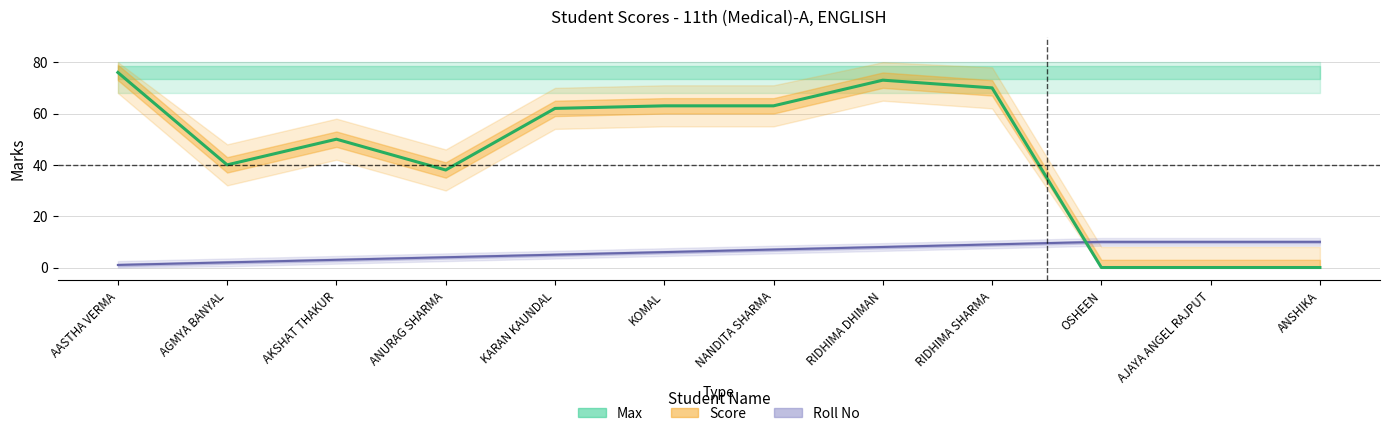

Where is Score nearest to the value 38?

ANURAG SHARMA